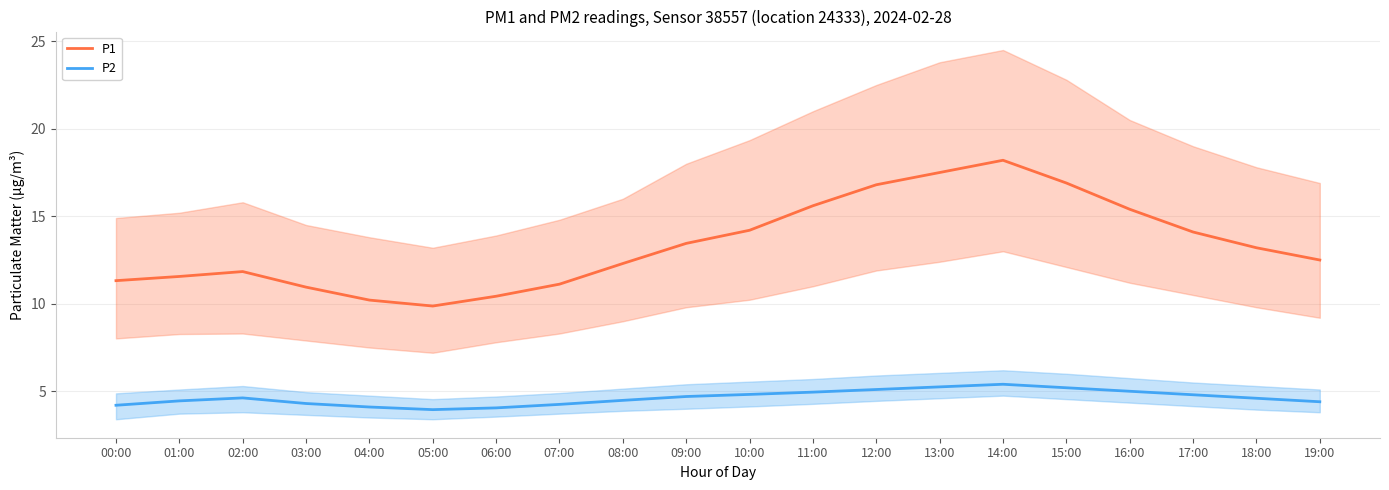

Rank the categories by P2 value from lowest to highest.

05:00, 06:00, 04:00, 00:00, 07:00, 03:00, 19:00, 01:00, 08:00, 18:00, 02:00, 09:00, 17:00, 10:00, 11:00, 16:00, 12:00, 15:00, 13:00, 14:00